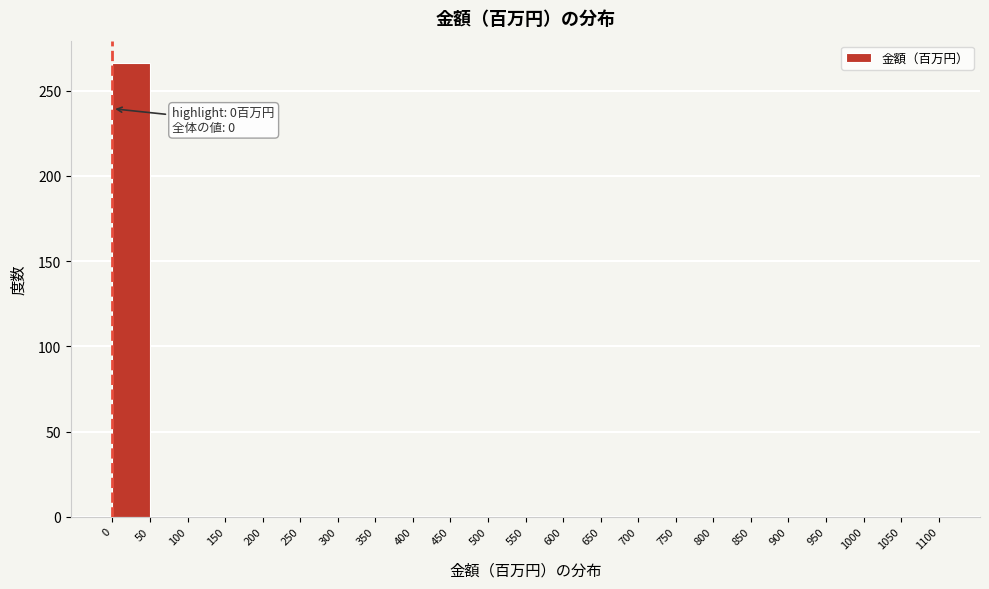

Over which range of the x-axis is the bar tallest?

0 to 50